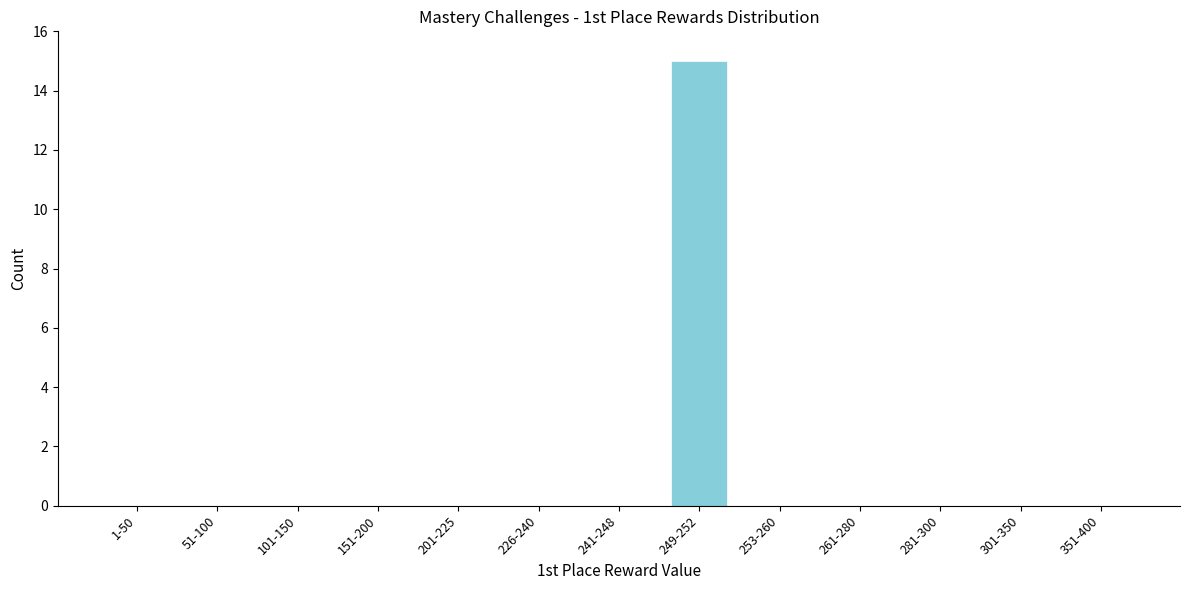

Reading left to right, transcribe all the data shown in this chart.

1-50=0	51-100=0	101-150=0	151-200=0	201-225=0	226-240=0	241-248=0	249-252=15	253-260=0	261-280=0	281-300=0	301-350=0	351-400=0